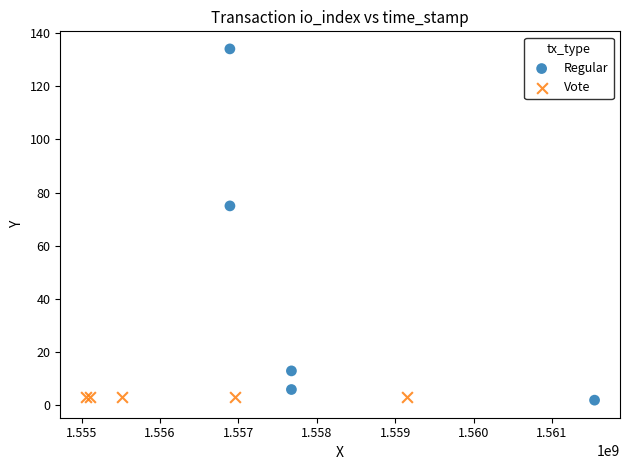

Which series reaches the maximum Y coordinate?

Regular